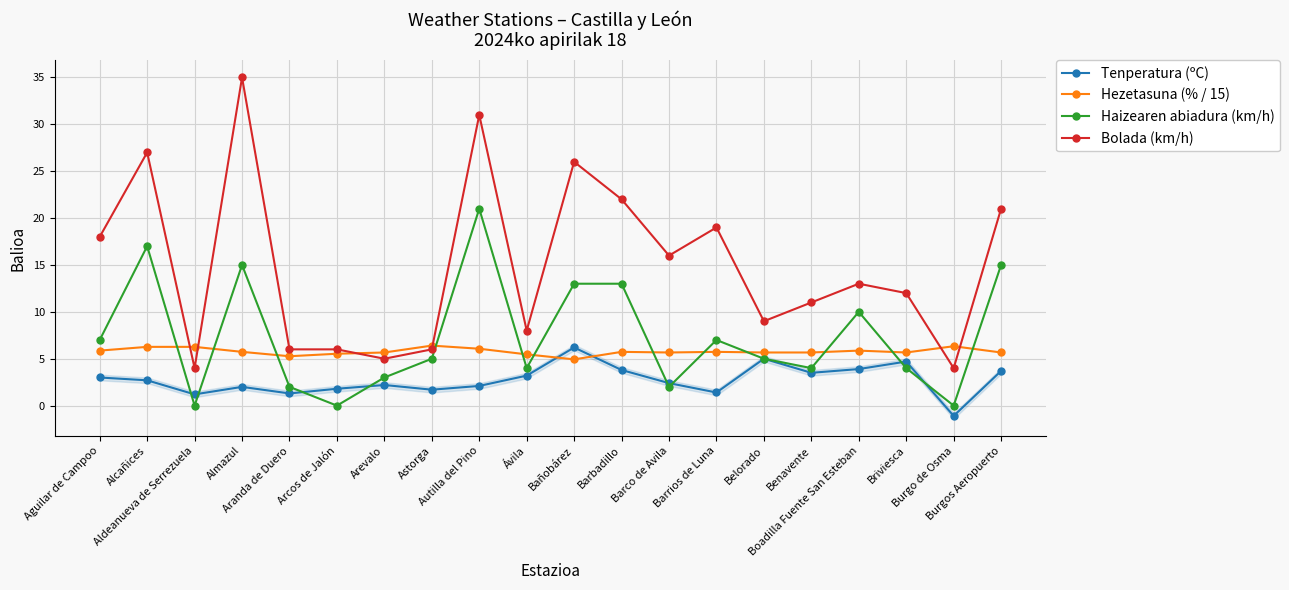

What are all the series names shown in the legend?

Tenperatura (ºC), Hezetasuna (% / 15), Haizearen abiadura (km/h), Bolada (km/h)